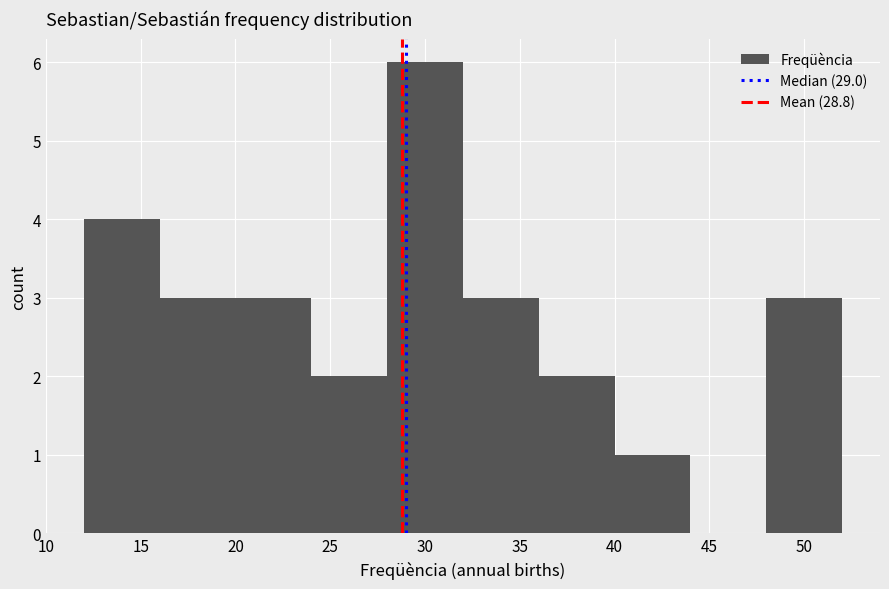

Reading left to right, list every bar in this chart as the range it spans on the x-axis followed by its height. The values are not printed on the chart, so give them approximately, as read against the axis.

12 to 16: 4
16 to 20: 3
20 to 24: 3
24 to 28: 2
28 to 32: 6
32 to 36: 3
36 to 40: 2
40 to 44: 1
44 to 48: 0
48 to 52: 3